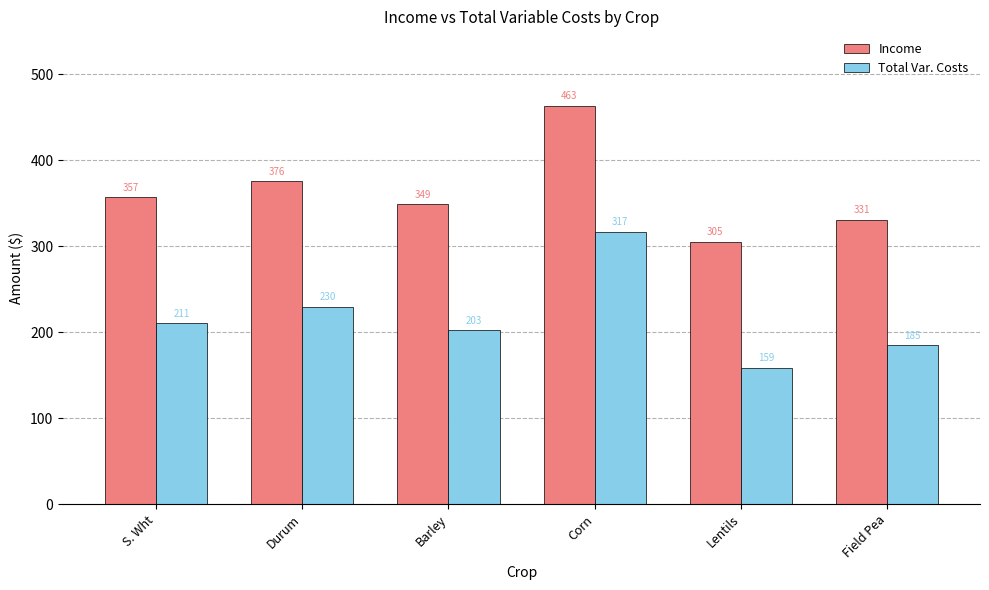

What is the label of the 4th bar from the left?

Corn